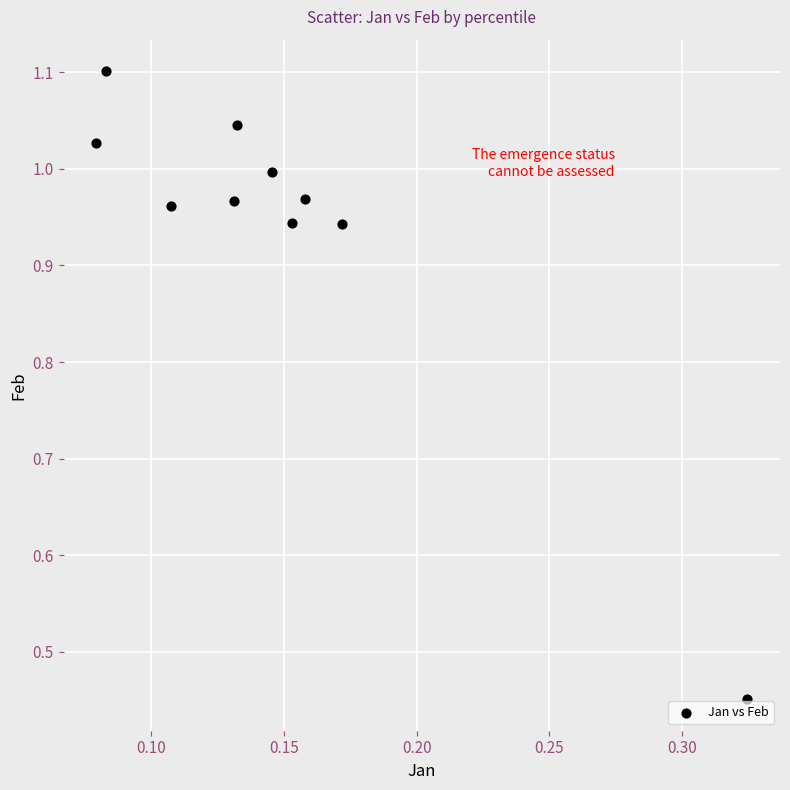

What is the range of Y values (max minus min)?

0.7